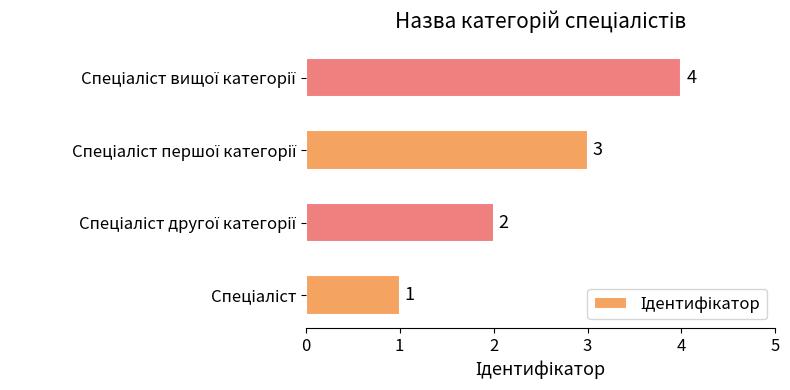

What is the maximum value shown in the chart?

4